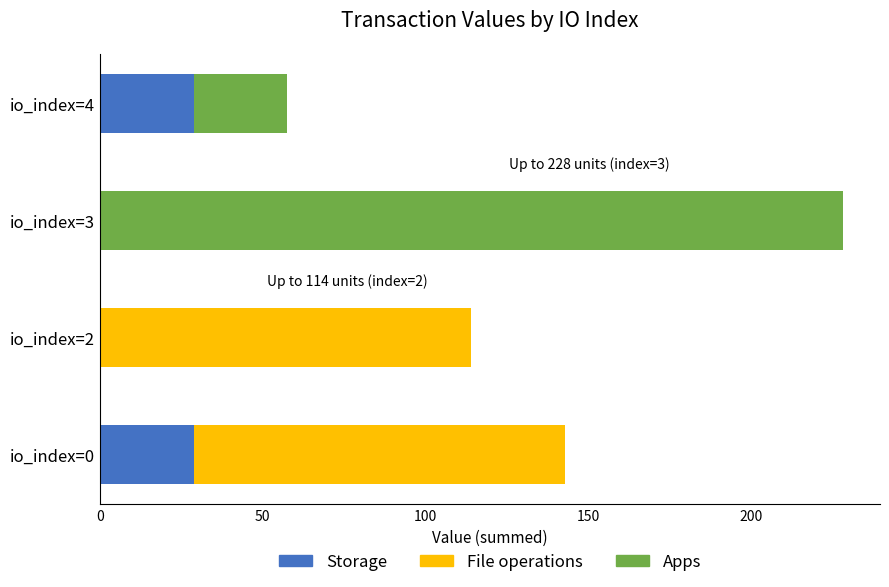

The value of Storage at io_index=3 is 0.0. True or false?

True